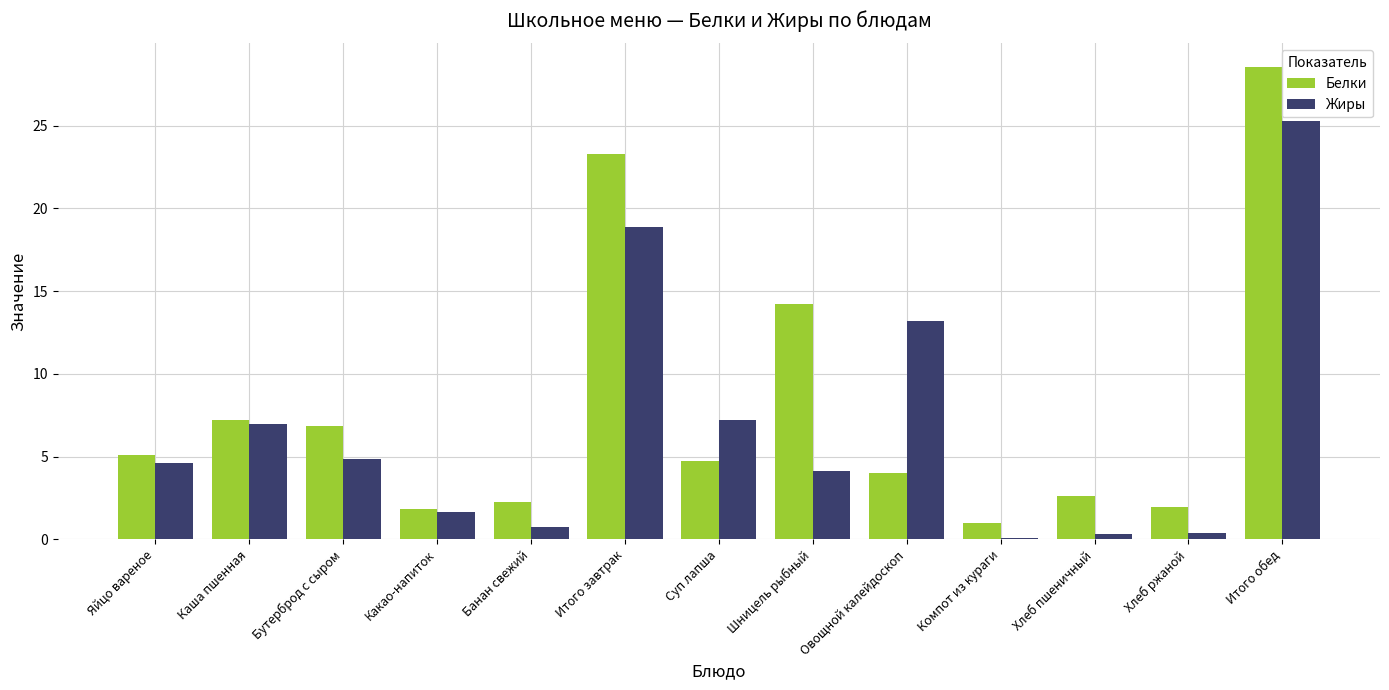

At which label does Жиры reach its peak?

Итого обед